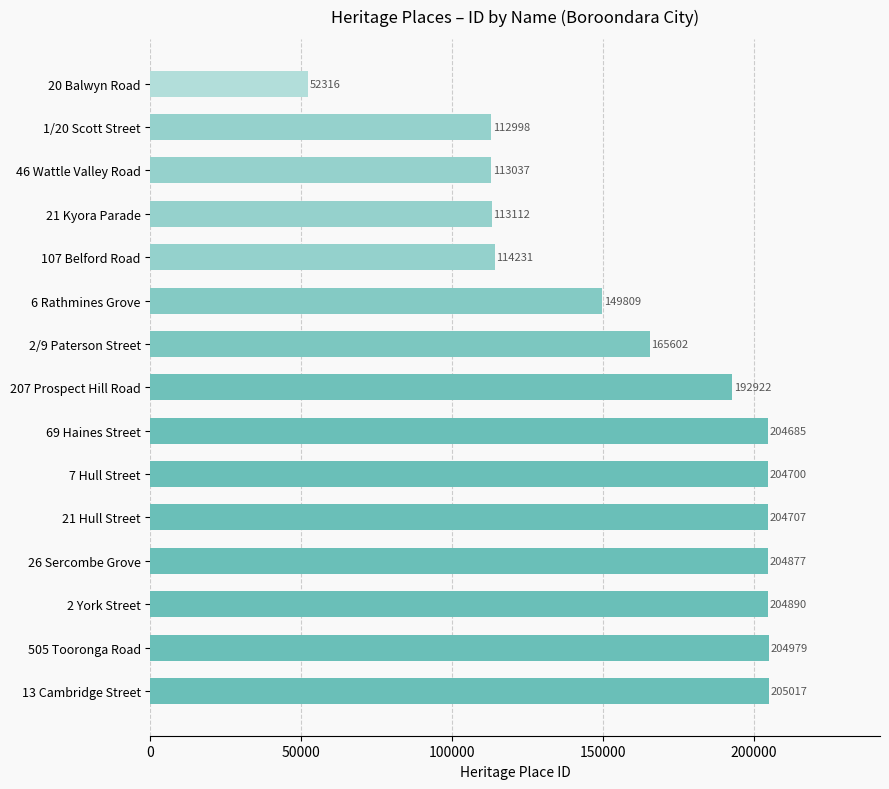

List the labels in order of value, smallest first.

20 Balwyn Road, 1/20 Scott Street, 46 Wattle Valley Road, 21 Kyora Parade, 107 Belford Road, 6 Rathmines Grove, 2/9 Paterson Street, 207 Prospect Hill Road, 69 Haines Street, 7 Hull Street, 21 Hull Street, 26 Sercombe Grove, 2 York Street, 505 Tooronga Road, 13 Cambridge Street